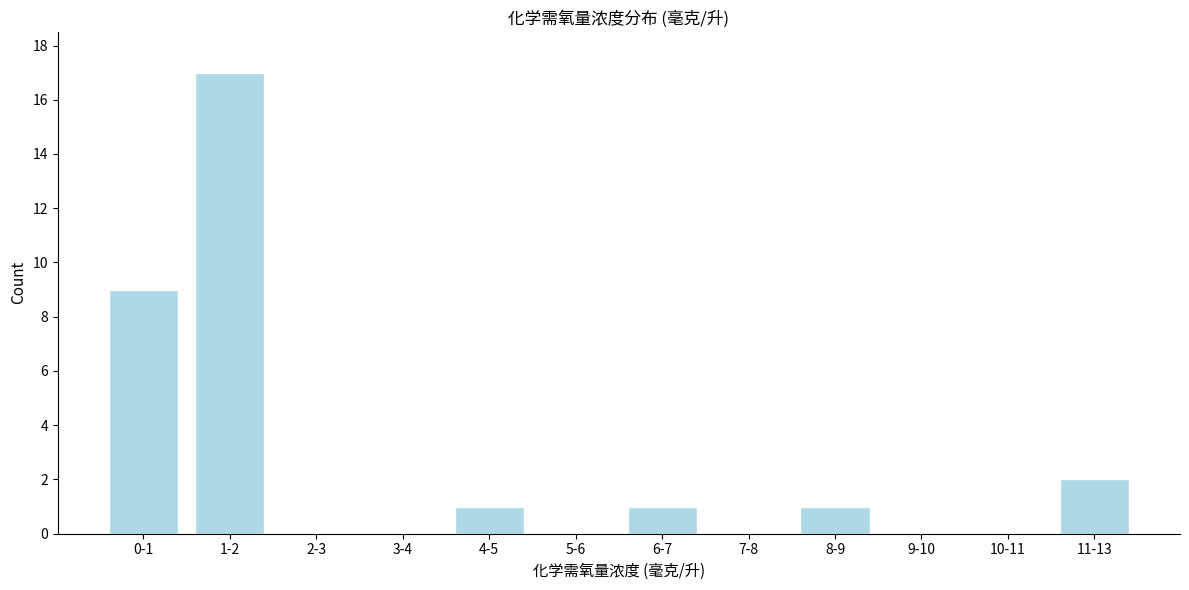

Reading right to left, what are all the values shown in this chart?

11-13=2	10-11=0	9-10=0	8-9=1	7-8=0	6-7=1	5-6=0	4-5=1	3-4=0	2-3=0	1-2=17	0-1=9